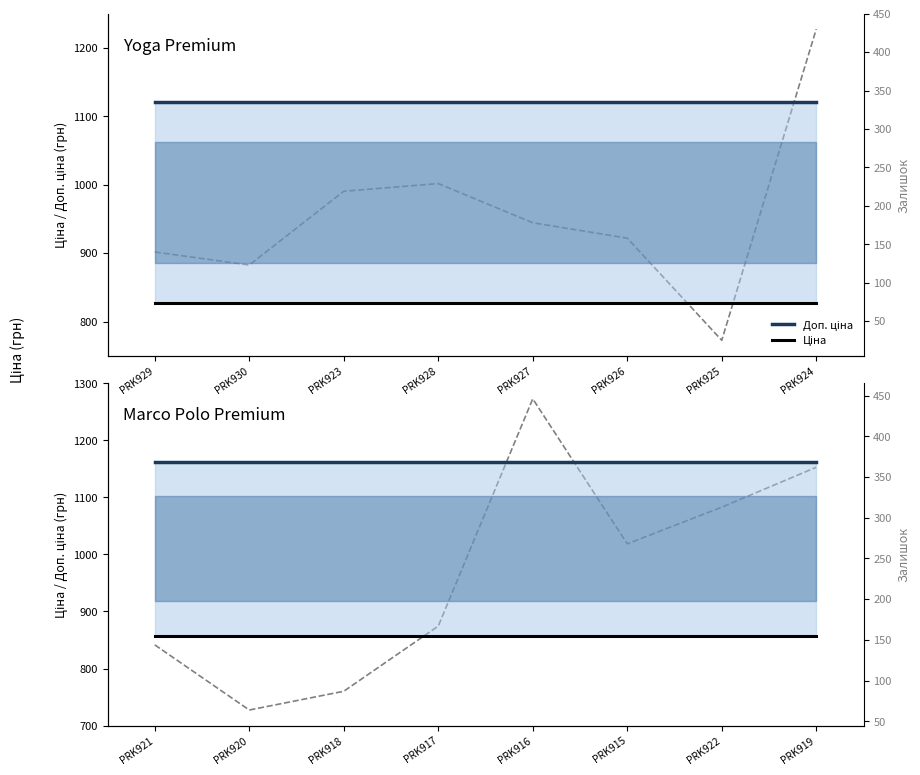

What is the sum of all Ціна values?

6862.9